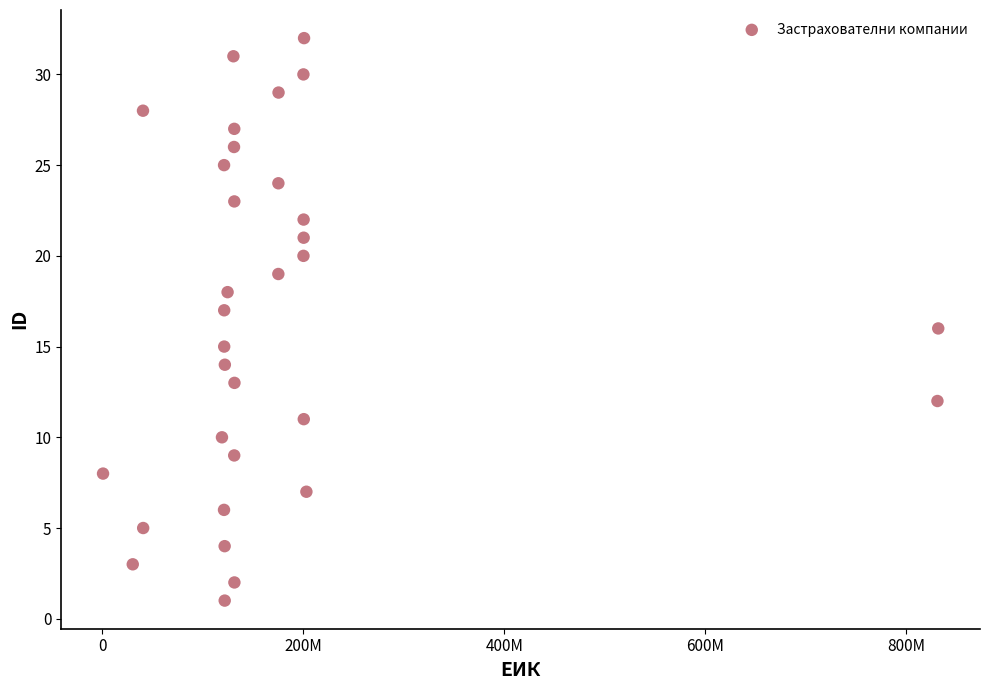

What is the range of Y values (max minus min)?

31